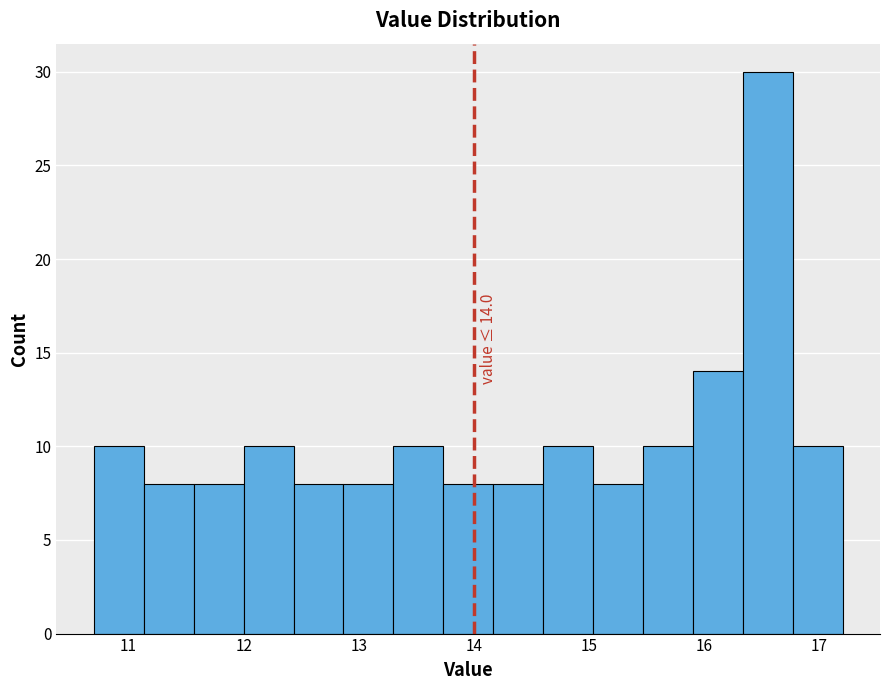

Which range on the x-axis has the tallest bar?

16.3 to 16.8